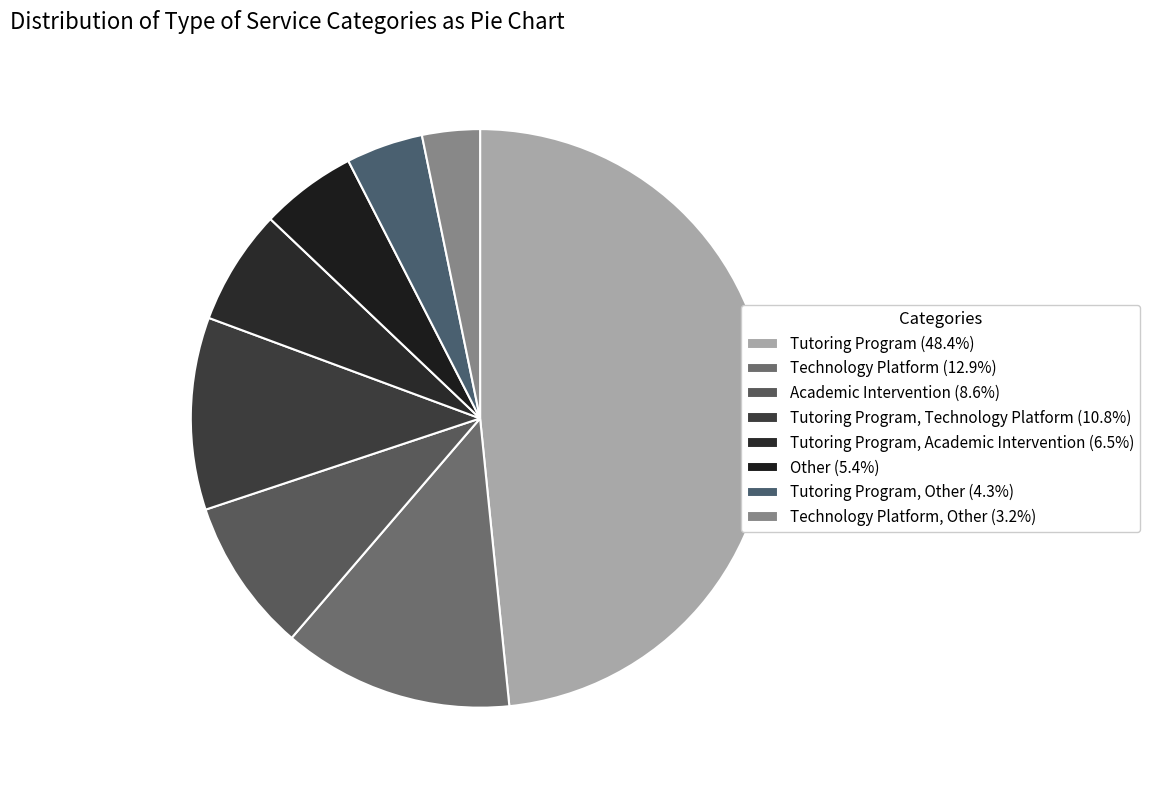

Which category has the biggest portion of the pie?

Tutoring Program